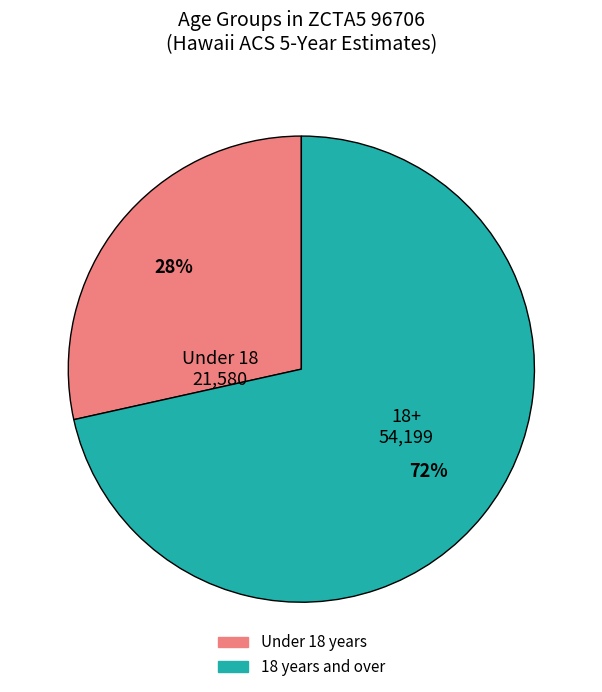

Is there a majority slice in this chart?

Yes